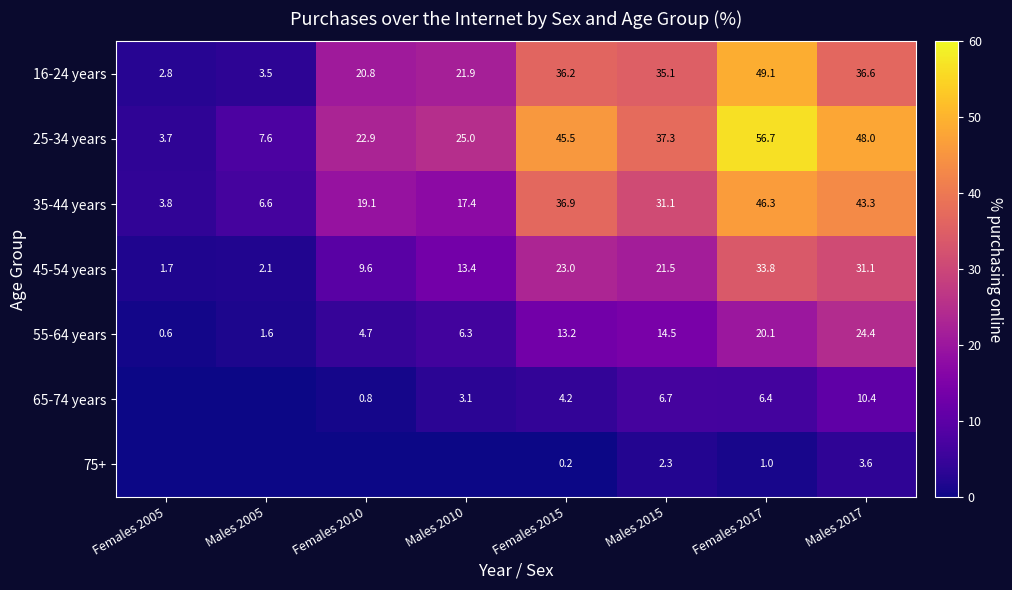

Rank the categories by 55-64 years value from highest to lowest.

Males 2017, Females 2017, Males 2015, Females 2015, Males 2010, Females 2010, Males 2005, Females 2005